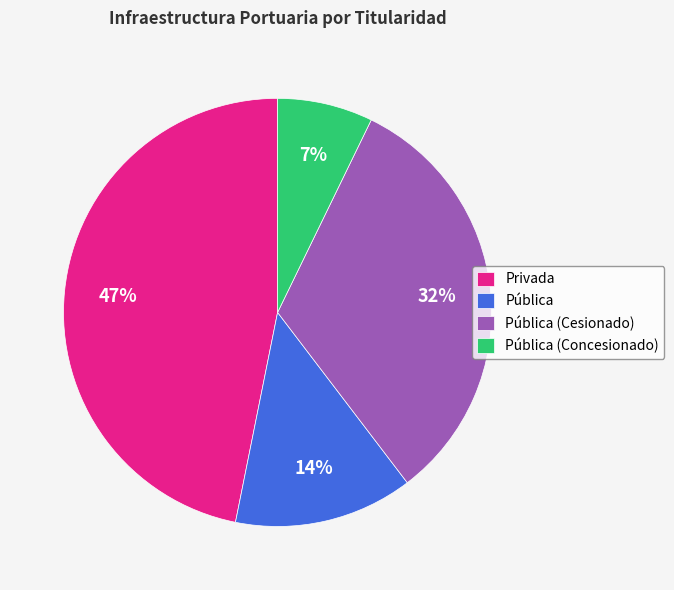

What percentage is the Pública (Cesionado) slice, to the nearest percent?

32%